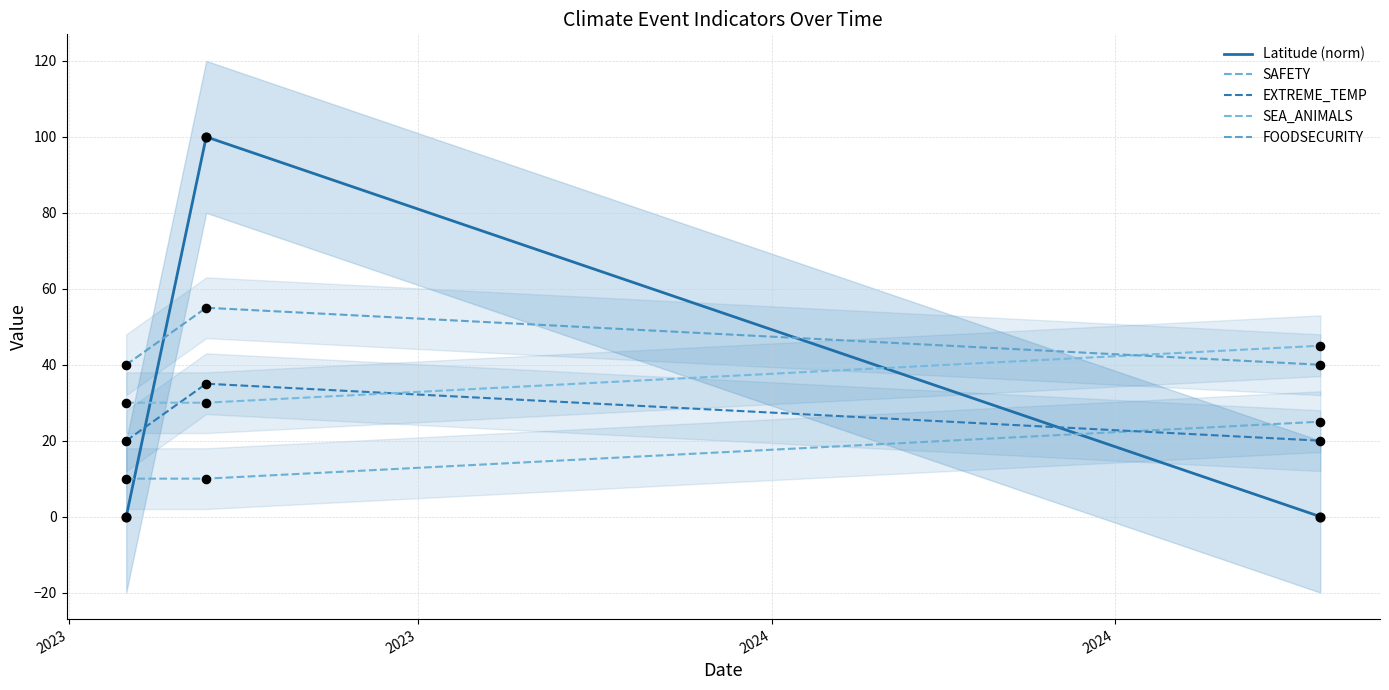

Which series contains the highest Y value?

Latitude (norm)